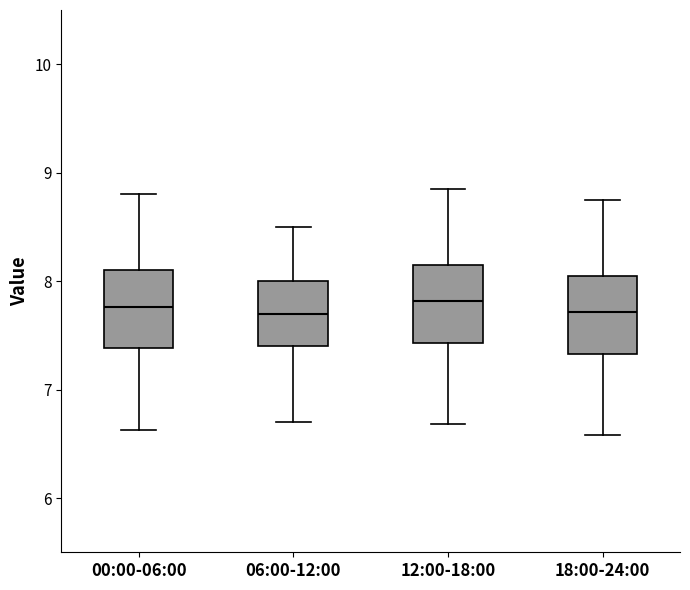

Reading left to right, transcribe this box plot: for each box, give where its median line is, the range the box spans, and where its two whiskers end, as read against the y-axis. The values are not printed on the chart, so give them approximately, as read against the axis.

00:00-06:00: median 7.8, box 7.4 to 8.1, whiskers 6.6 to 8.8
06:00-12:00: median 7.7, box 7.4 to 8.0, whiskers 6.7 to 8.5
12:00-18:00: median 7.8, box 7.4 to 8.2, whiskers 6.7 to 8.9
18:00-24:00: median 7.7, box 7.3 to 8.1, whiskers 6.6 to 8.8